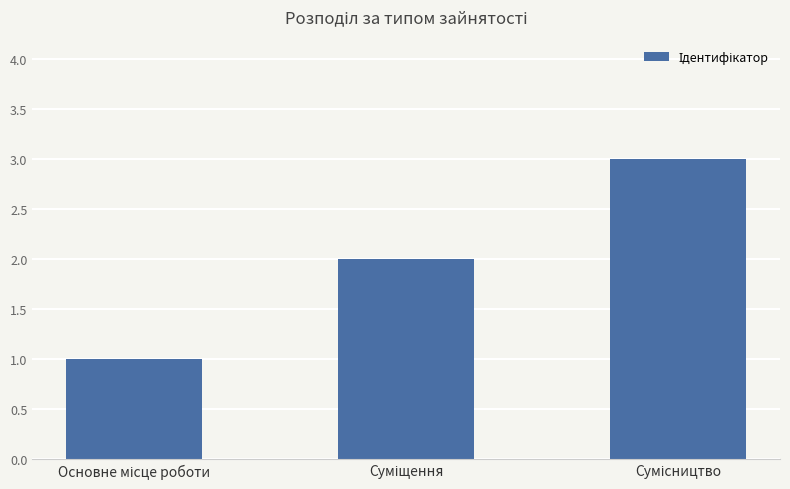

What is the average value?

2